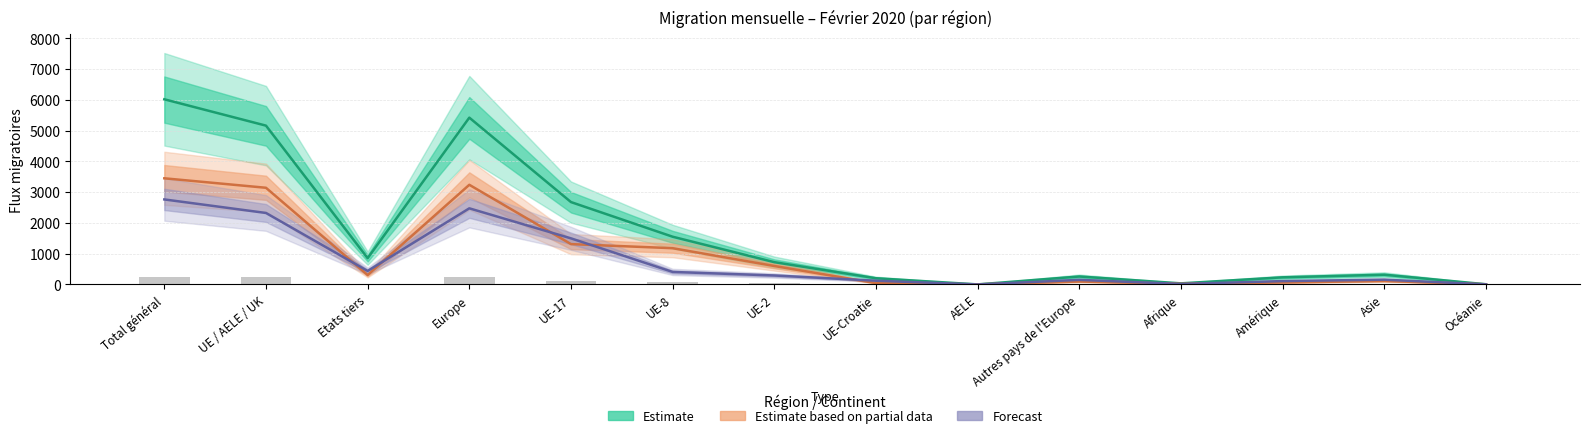

What is the label of the 5th bar from the right?

Autres pays de l'Europe